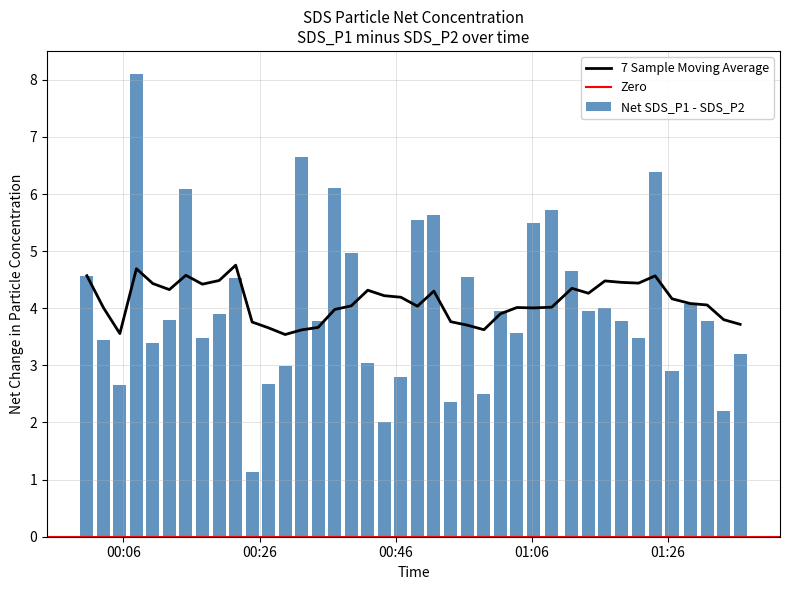

What is the difference between the maximum and second lowest values in the Net SDS_P1 - SDS_P2 series?

6.1